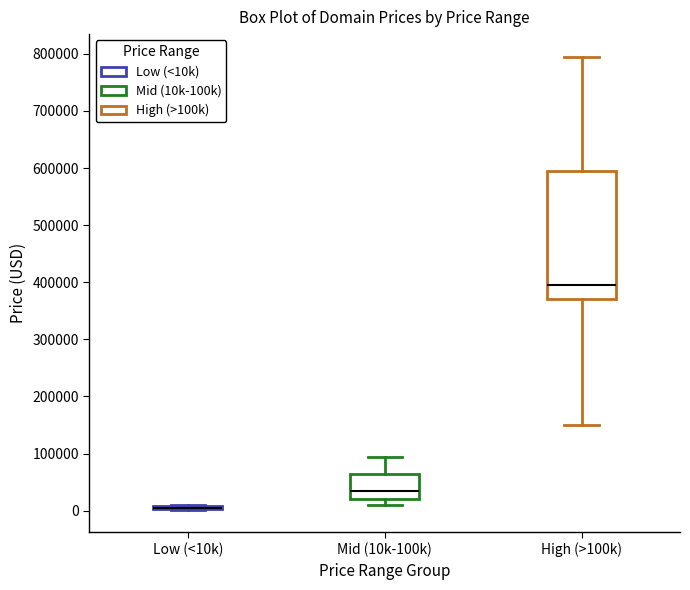

Comparing the boxes themselves (not the whiskers), which one is the tallest?

High (>100k)